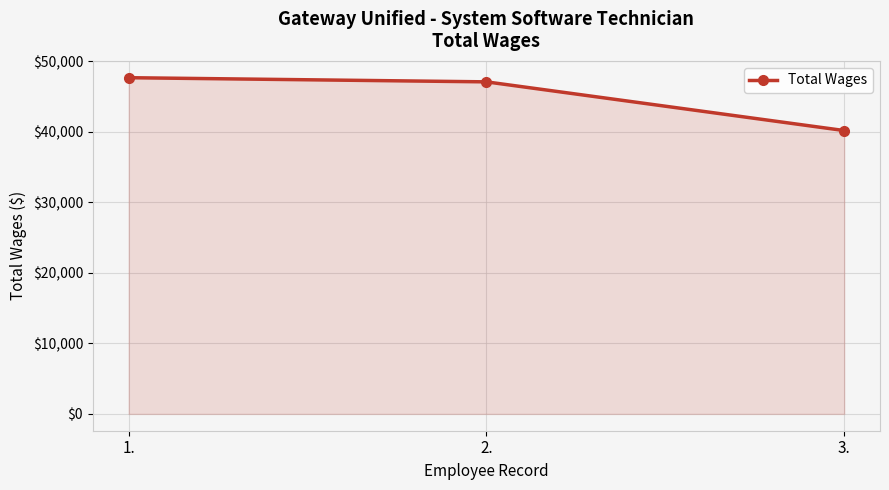

The chart shows a value of 47095 at 2.. True or false?

True